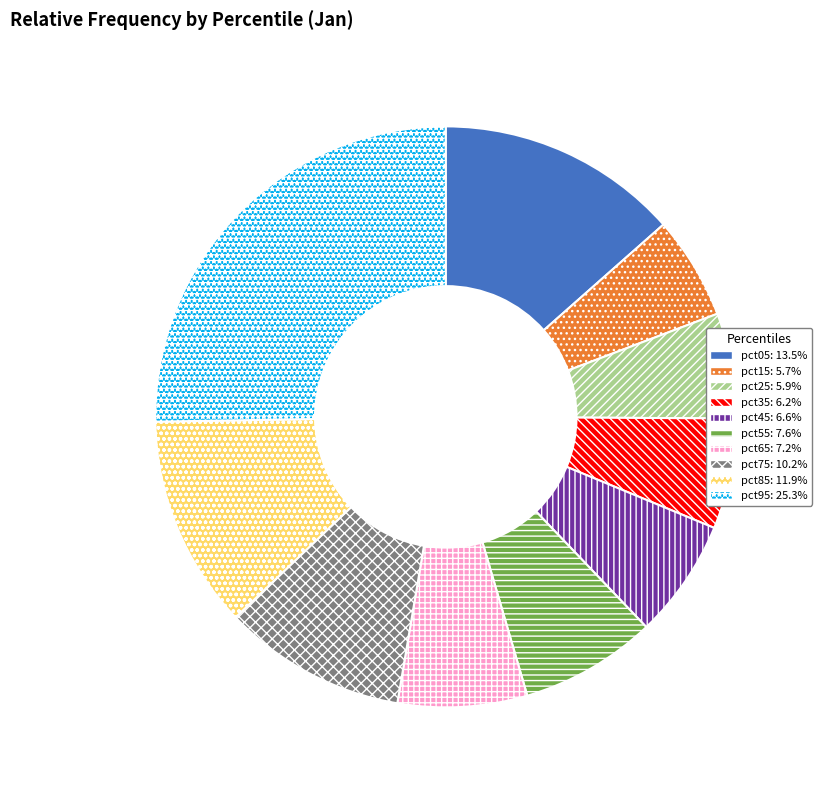

Does any single category account for the majority?

No